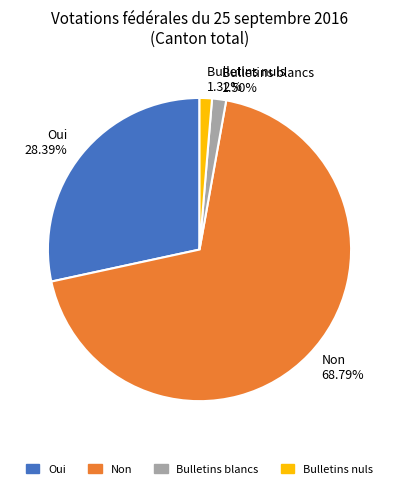

Which slice represents more than half of the pie?

Non